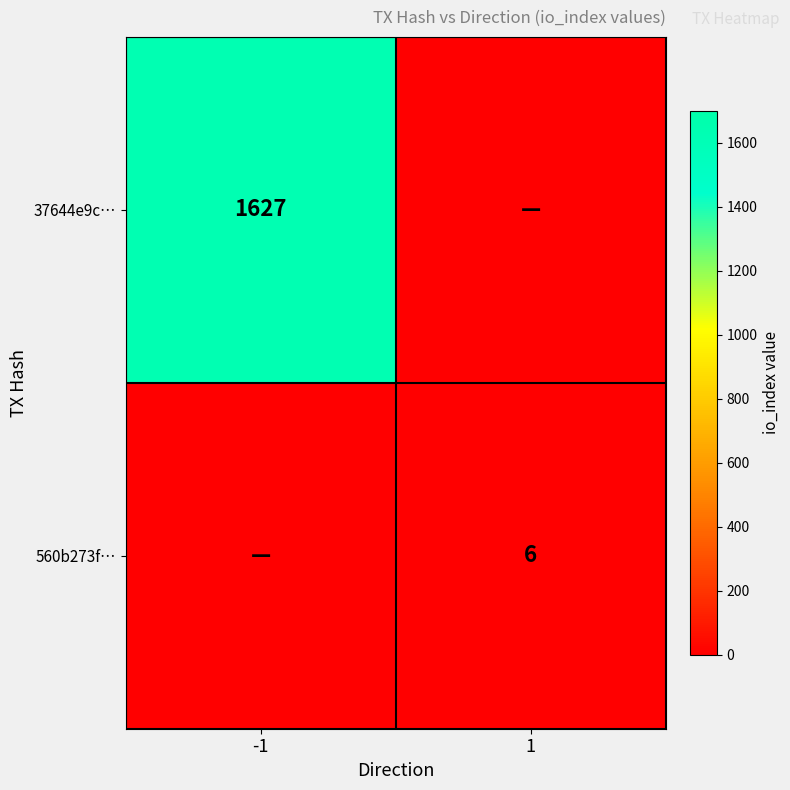

Which series has the largest total across all categories?

37644e9c…